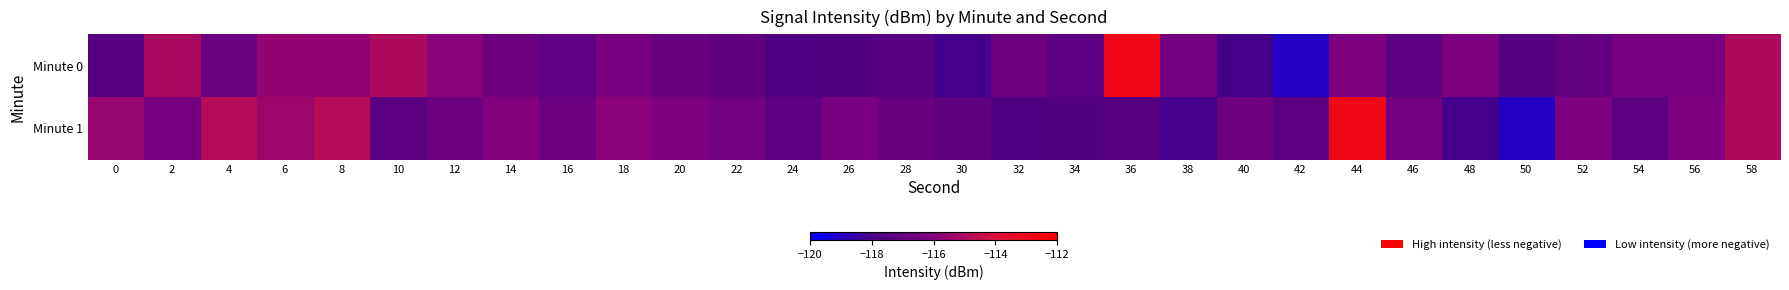

Which series has the largest total across all categories?

Minute 1